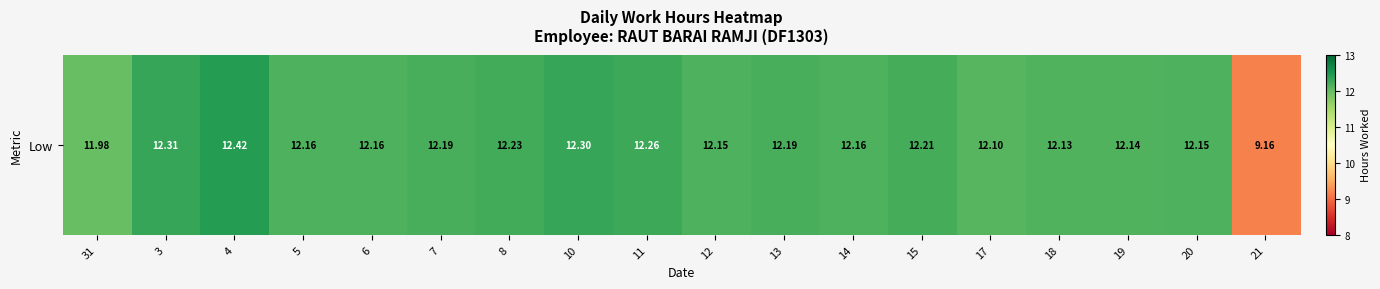

What is the minimum value shown in the chart?

9.2